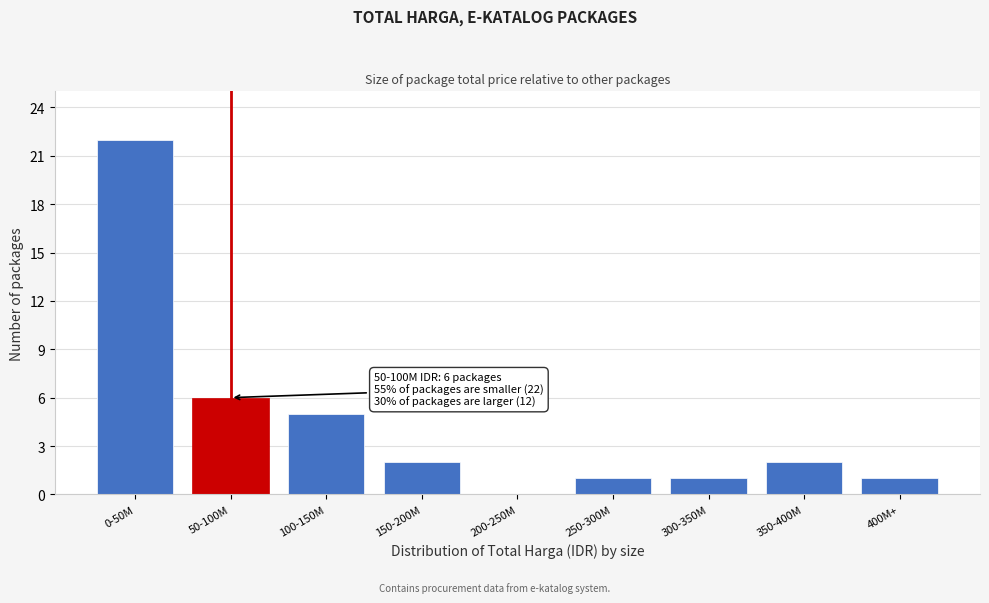

Reading right to left, extract all data points from this chart.

400M+=1	350-400M=2	300-350M=1	250-300M=1	200-250M=0	150-200M=2	100-150M=5	50-100M=6	0-50M=22